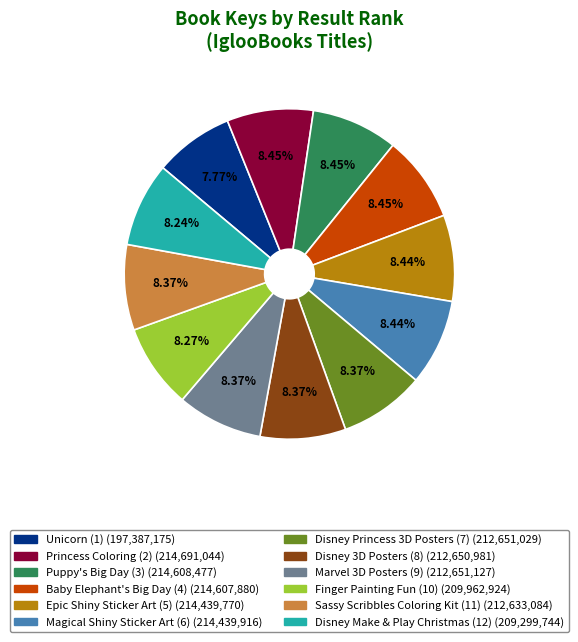

Approximately how many times larger is the value at Marvel 3D Posters (9) compared to Baby Elephant's Big Day (4)?

1.0